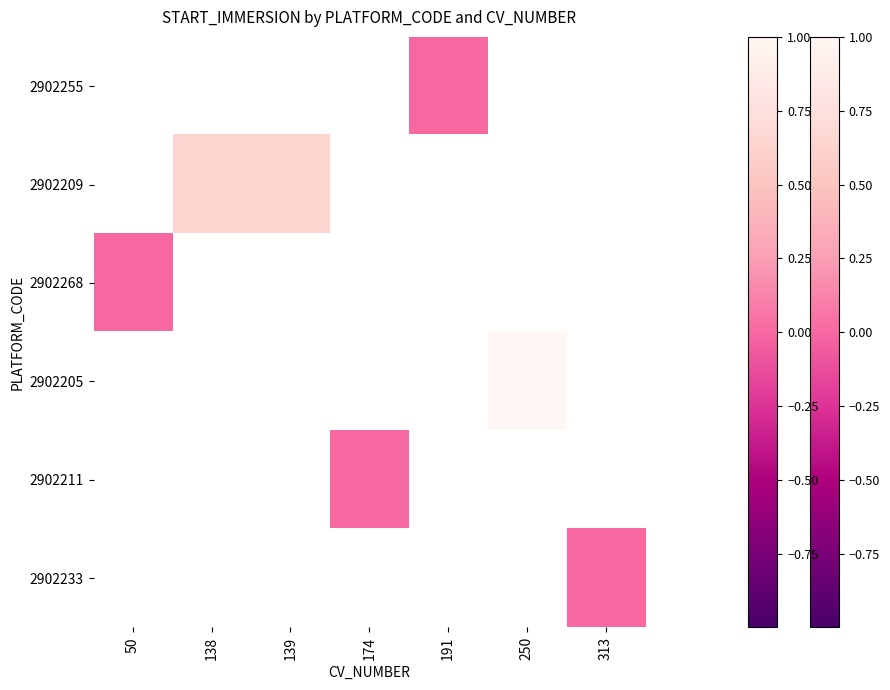

At 138, list the series in order from largest to smallest.

2902255, 2902209, 2902268, 2902205, 2902211, 2902233